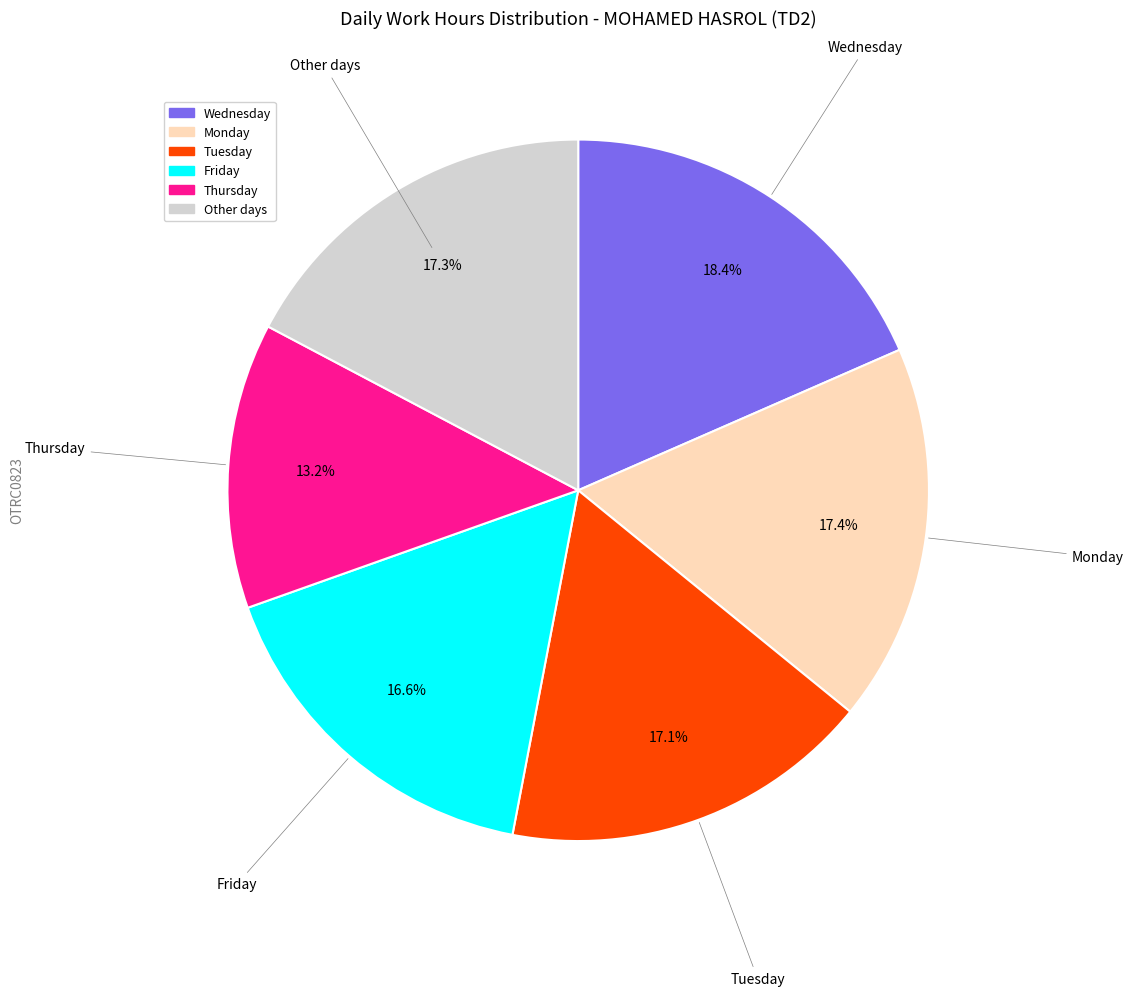

Count the number of slices in the pie.

6